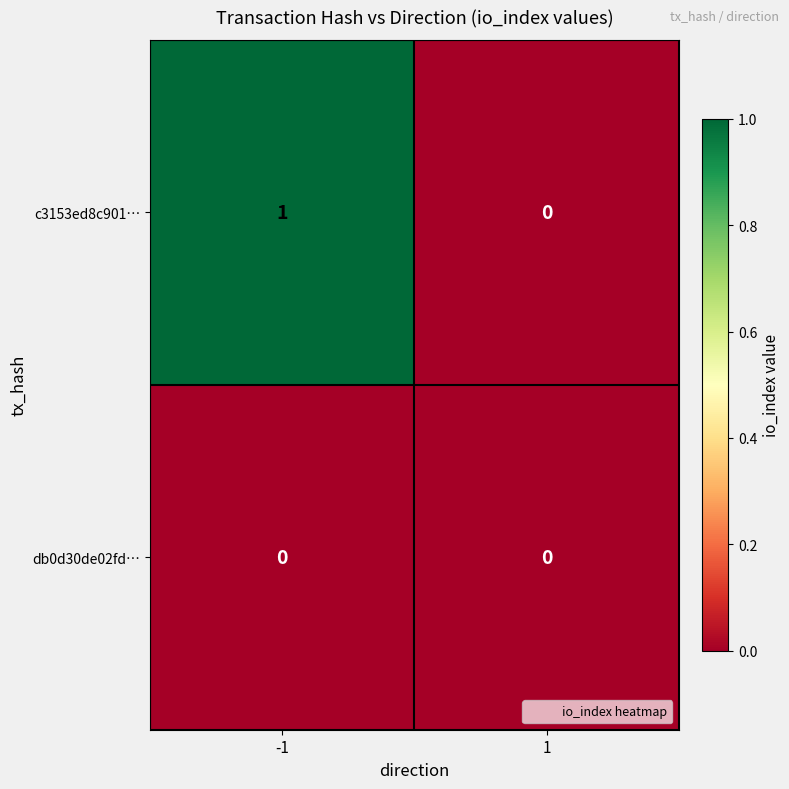

How many data points does each series have?

2